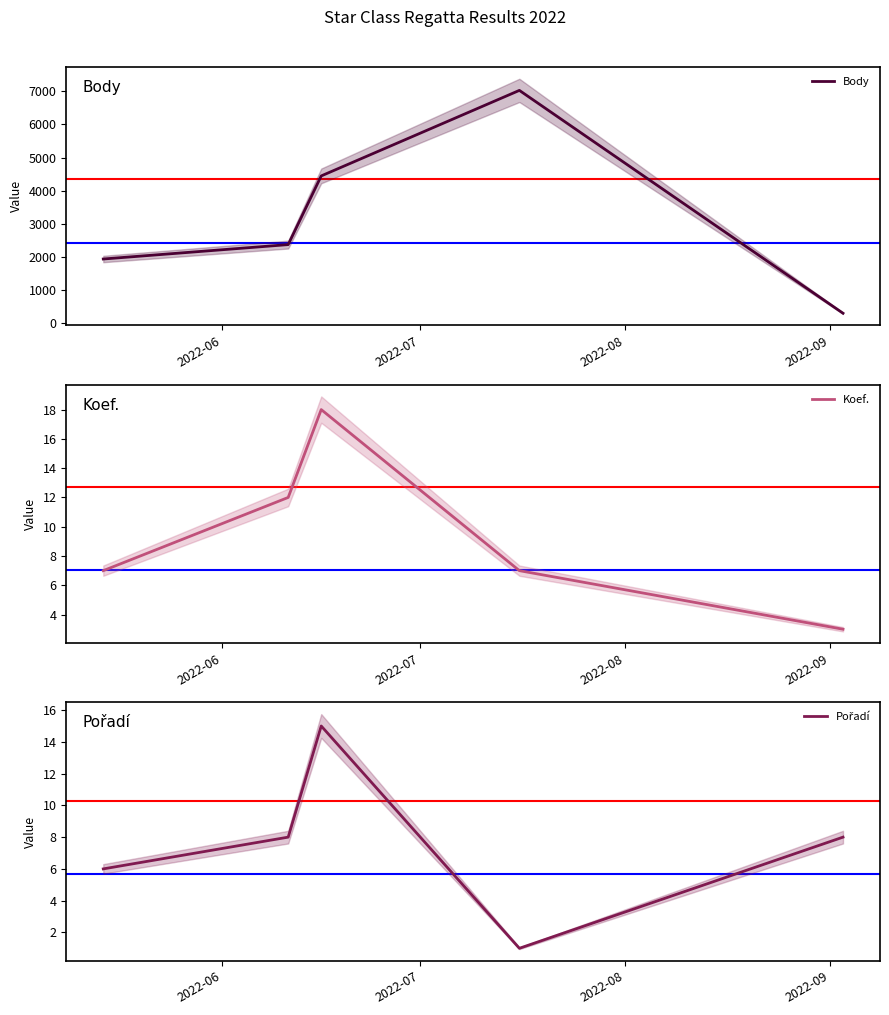

Reading left to right, extract all data points from this chart.

Body: 1940	2375	4448	7029	303
Koef.: 7	12	18	7	3
Pořadí: 6	8	15	1	8